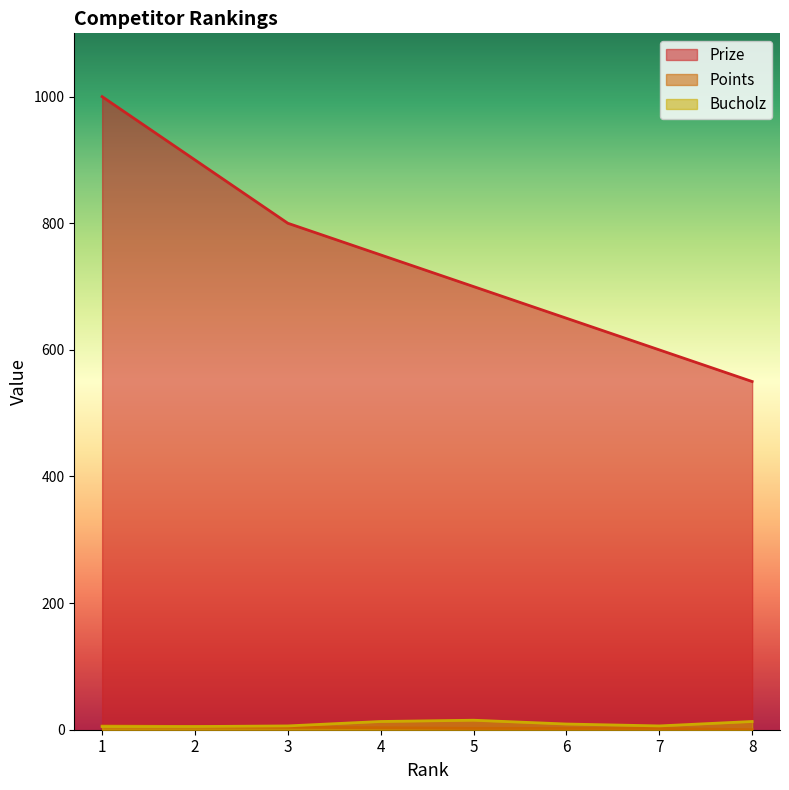

At which category is the sum across all series the highest?

1